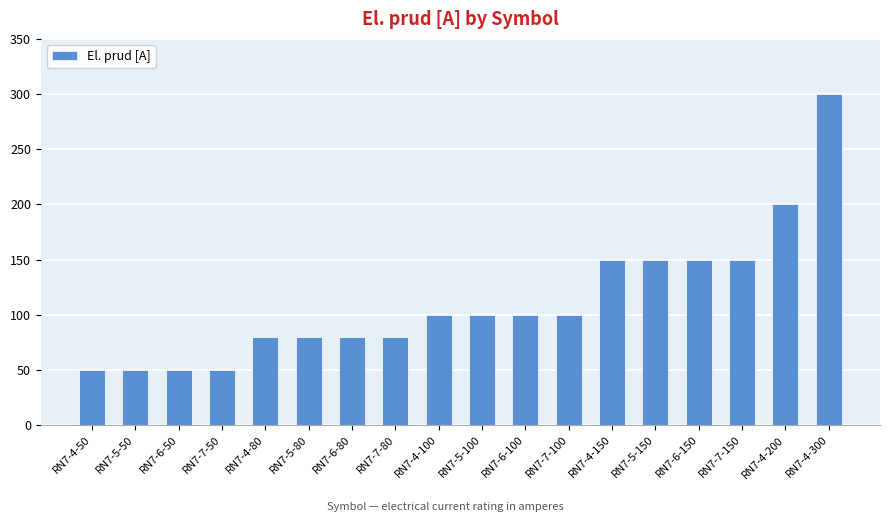

What position from the right is RN7-5-80?

13